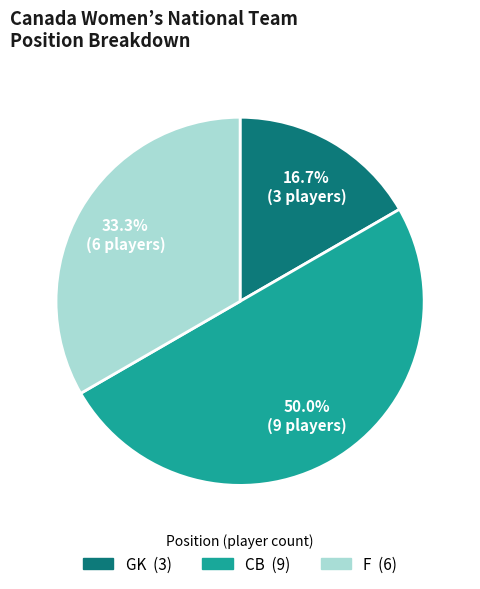

What is the smallest slice in the pie chart?

GK